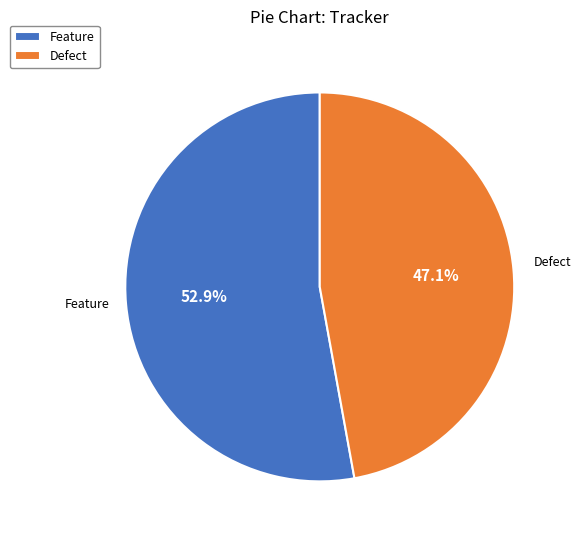

Approximately how many times larger is the value at Defect compared to Feature?

0.9